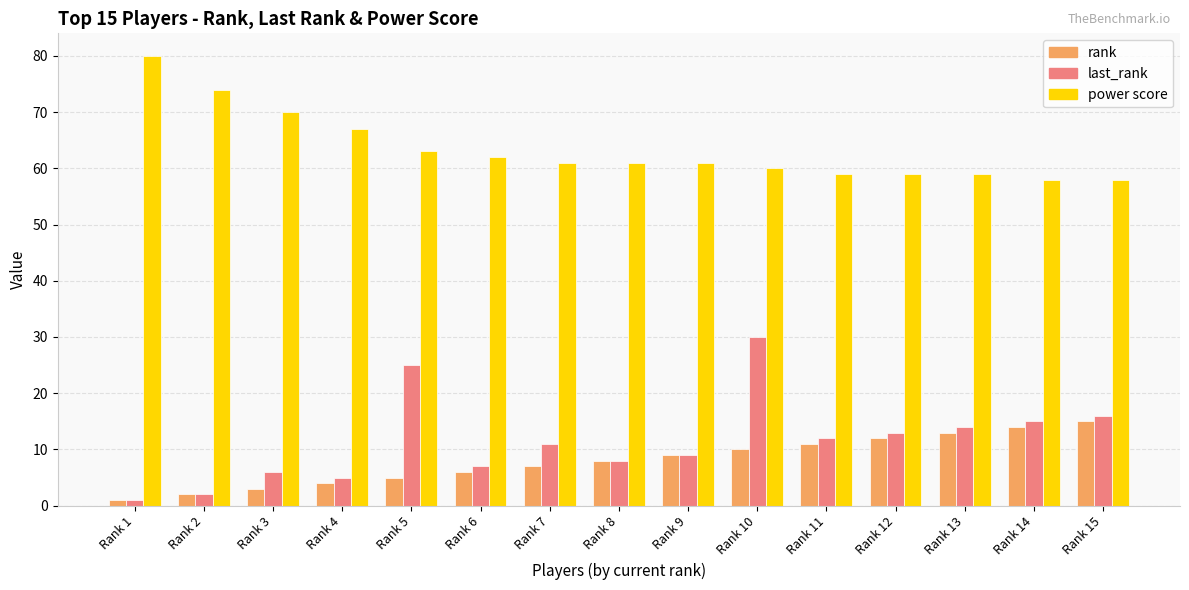

At which category does the chart reach its peak across all series?

Rank 1